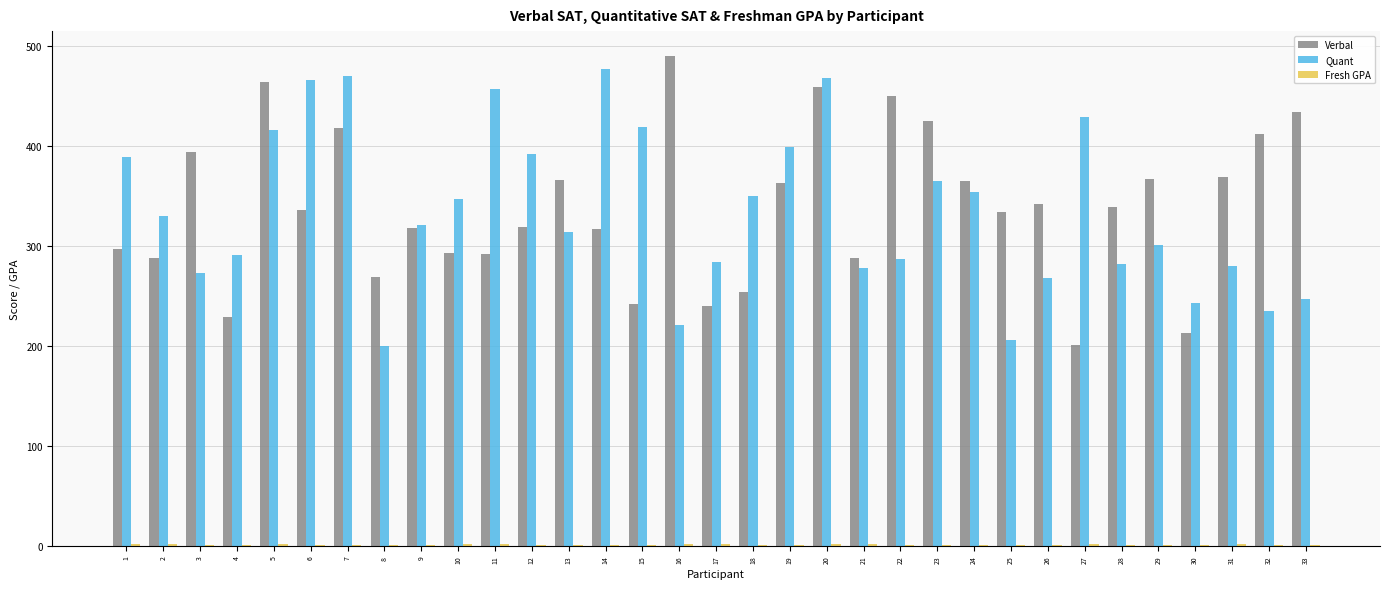

Is it true that Quant equals 481 at 2?

False